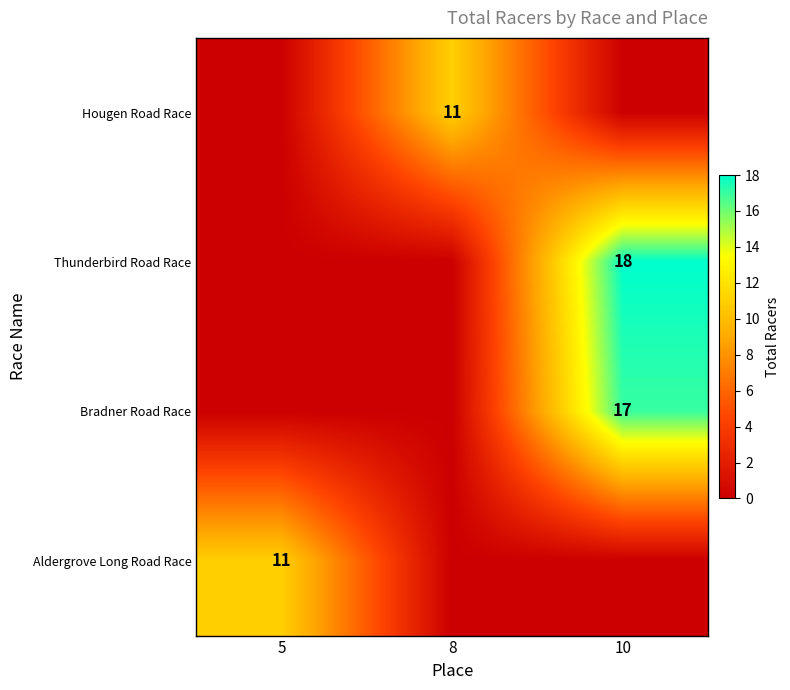

Between 8 and 5, which is larger?

8